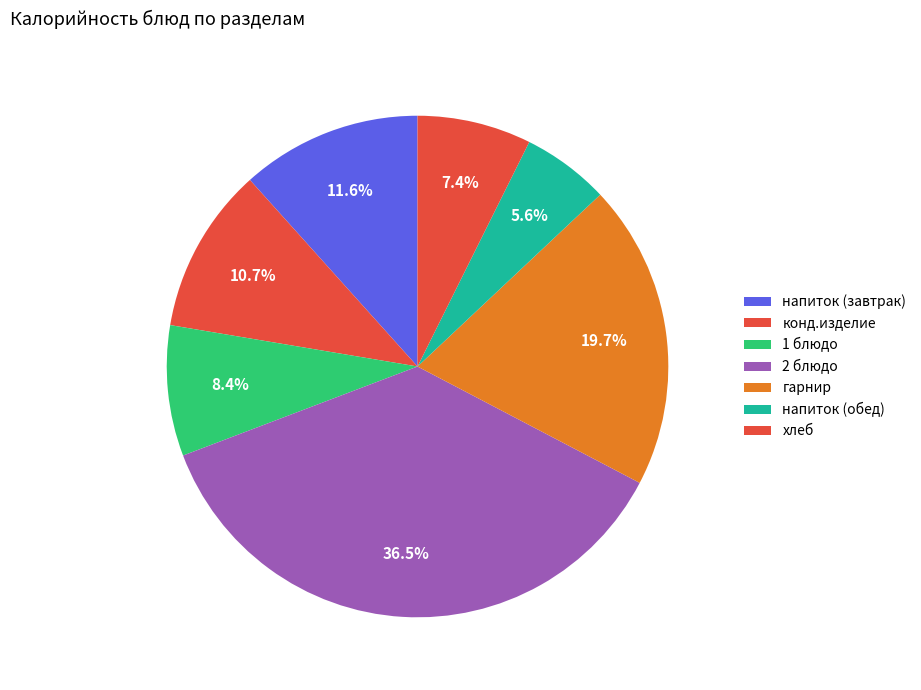

To the nearest percent, what portion does конд.изделие represent?

11%